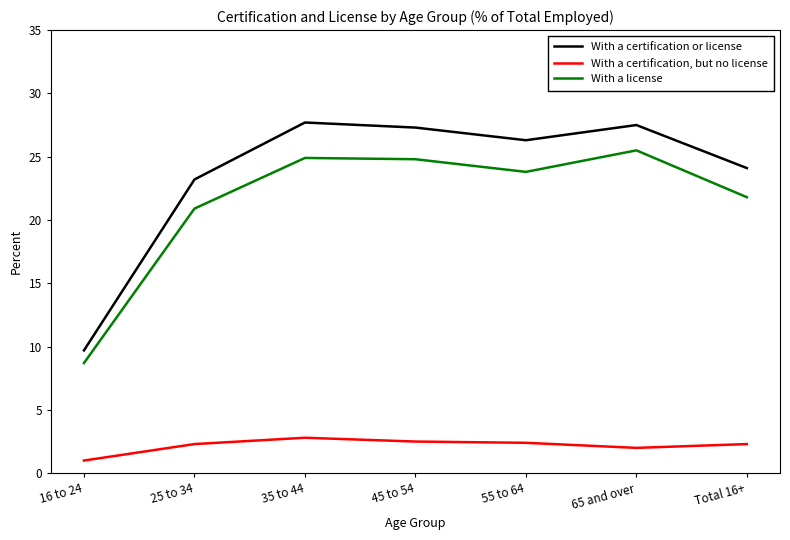

What position from the right is 45 to 54?

4